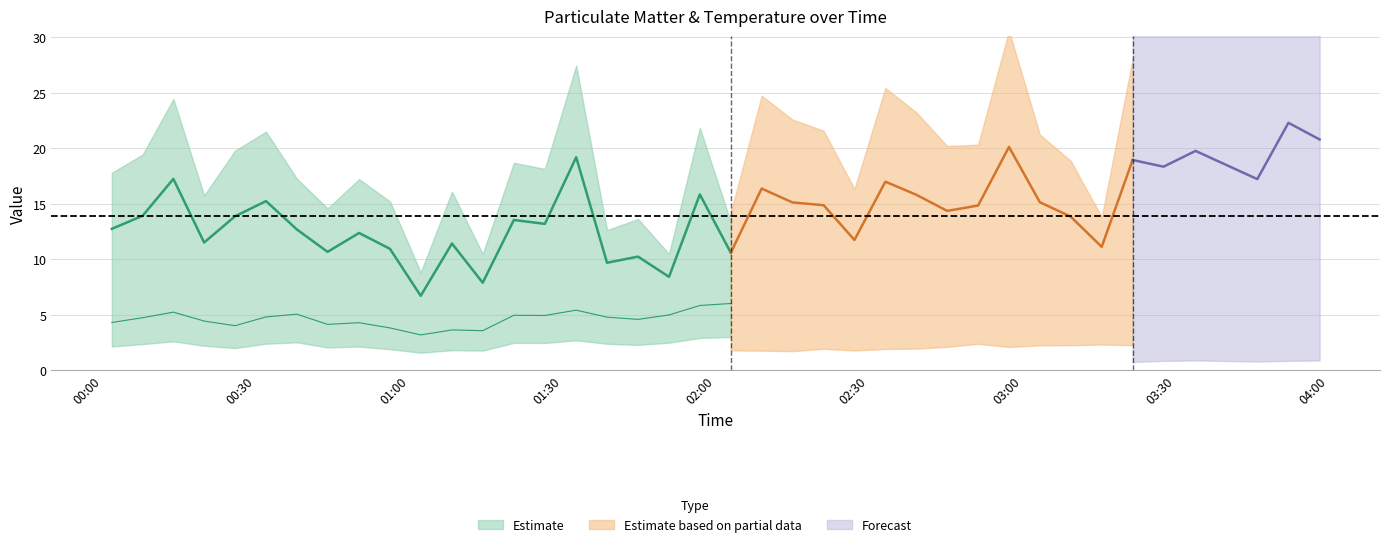

What is the minimum value for SDS_P1?

6.7